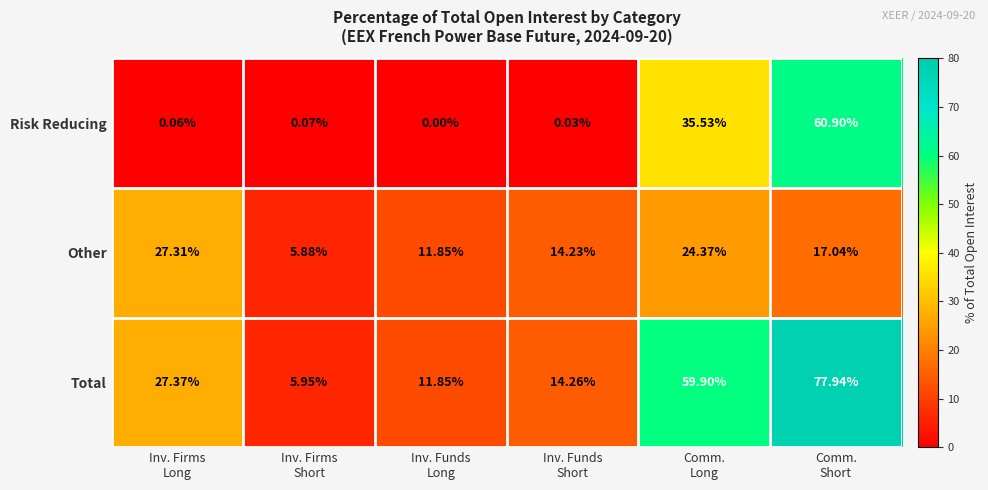

Which series has the largest range (max minus min)?

Total